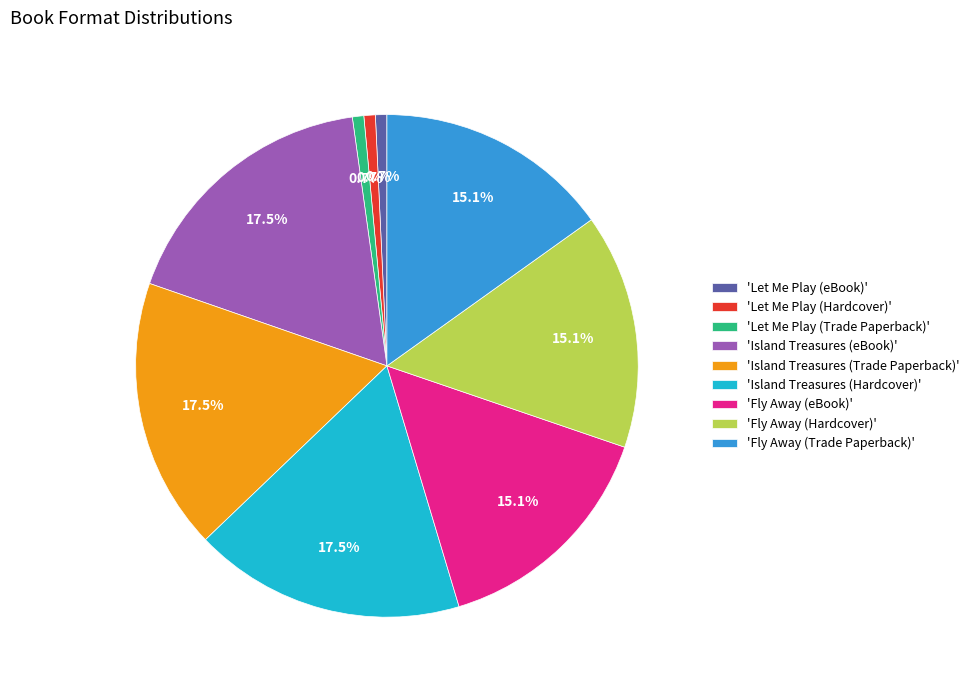

What is the ratio of the value at 'Fly Away (eBook)' to the value at 'Island Treasures (eBook)'?

0.9